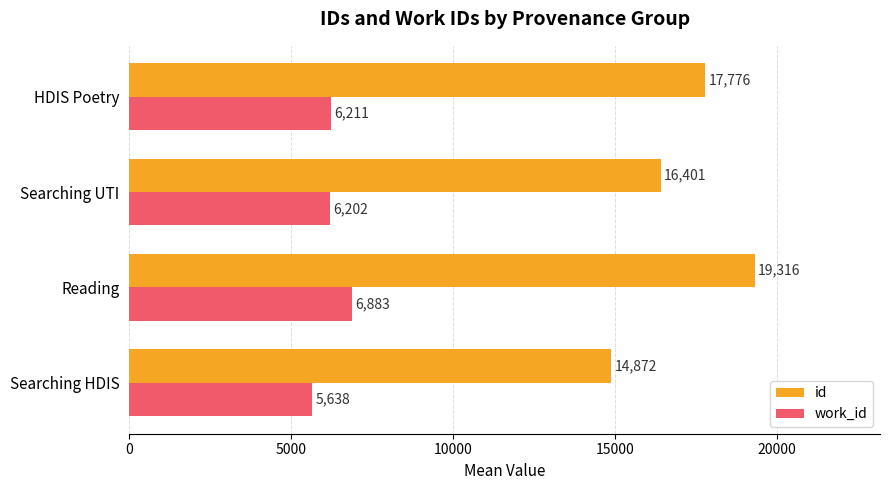

Which series has the widest spread of values?

id